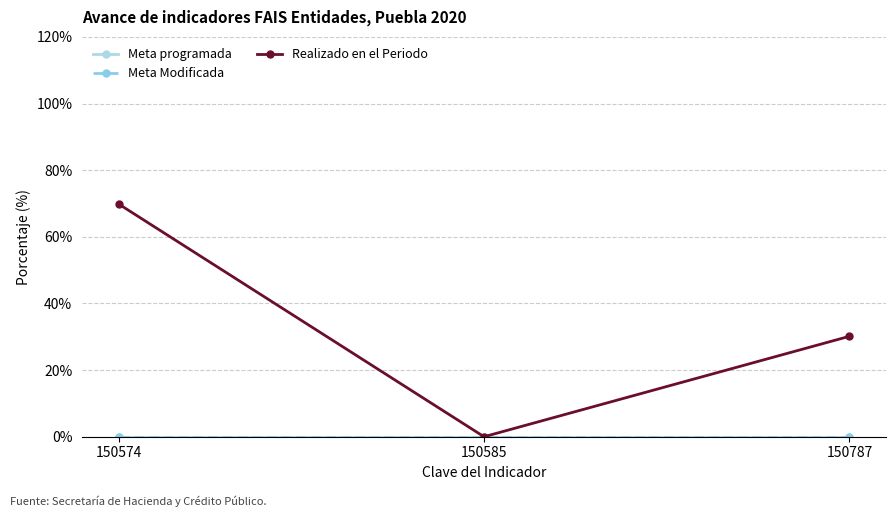

Does the chart have visible grid lines?

Yes